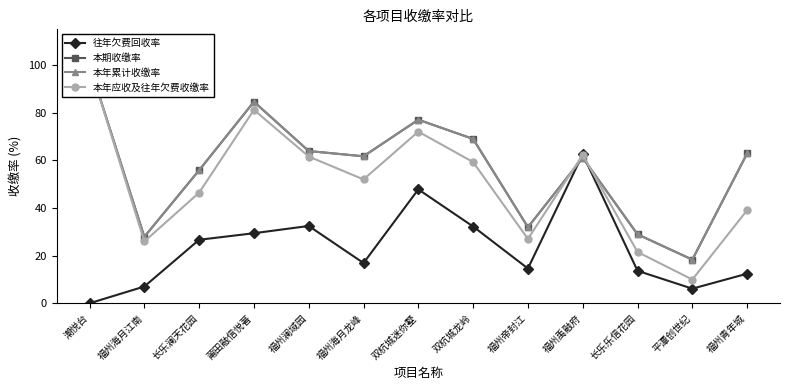

Reading right to left, what are all the values shown in this chart?

往年欠费回收率: 福州青年城=12.4	平潭创世纪=6.1	长乐乐信花园=13.6	福州禹融府=62.6	福州帝封江=14.6	双杭城龙岭=32.2	双杭城迷你墅=47.8	福州海月龙峰=16.9	福州澜域园=32.5	莆田融信悦著=29.4	长乐澜天花园=26.7	福州海月江南=7.0	潮悦台=0.0
本期收缴率: 福州青年城=62.9	平潭创世纪=18.3	长乐乐信花园=28.9	福州禹融府=61.1	福州帝封江=31.9	双杭城龙岭=69.0	双杭城迷你墅=77.1	福州海月龙峰=61.7	福州澜域园=63.9	莆田融信悦著=84.6	长乐澜天花园=55.9	福州海月江南=27.9	潮悦台=100.0
本年累计收缴率: 福州青年城=62.9	平潭创世纪=18.3	长乐乐信花园=28.9	福州禹融府=61.1	福州帝封江=31.9	双杭城龙岭=69.0	双杭城迷你墅=77.1	福州海月龙峰=61.7	福州澜域园=63.9	莆田融信悦著=84.6	长乐澜天花园=55.9	福州海月江南=27.9	潮悦台=100.0
本年应收及往年欠费收缴率: 福州青年城=39.1	平潭创世纪=10.0	长乐乐信花园=21.5	福州禹融府=62.3	福州帝封江=27.0	双杭城龙岭=59.3	双杭城迷你墅=72.1	福州海月龙峰=52.0	福州澜域园=61.6	莆田融信悦著=81.2	长乐澜天花园=46.4	福州海月江南=25.9	潮悦台=100.0